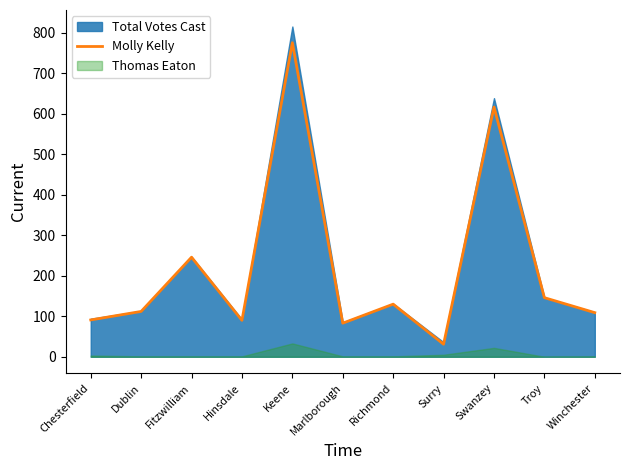

Approximately how many times larger is the value at Dublin compared to Chesterfield?

1.2